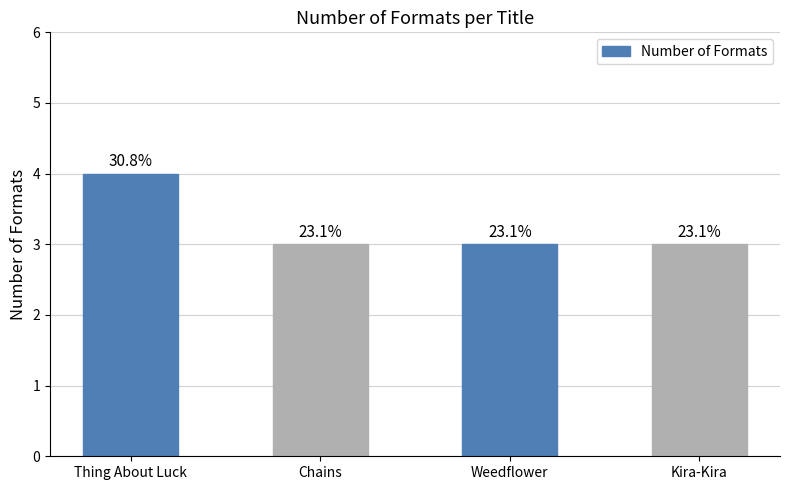

Approximately how many times larger is the value at Weedflower compared to Chains?

1.0